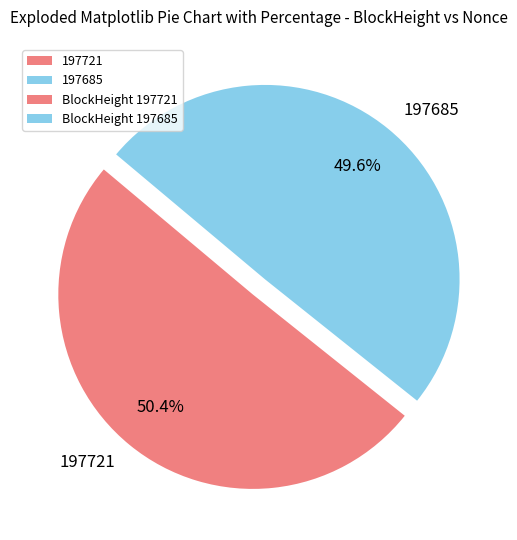

To the nearest percent, what is the difference between the largest and smallest slice percentages?

1%